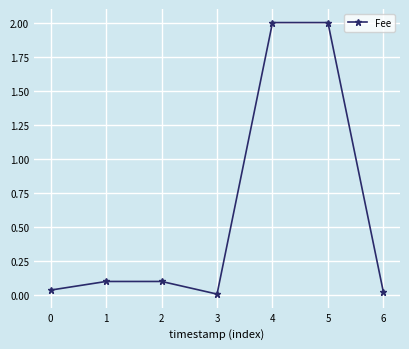

Approximately how many times larger is the value at 4 compared to 5?

1.0